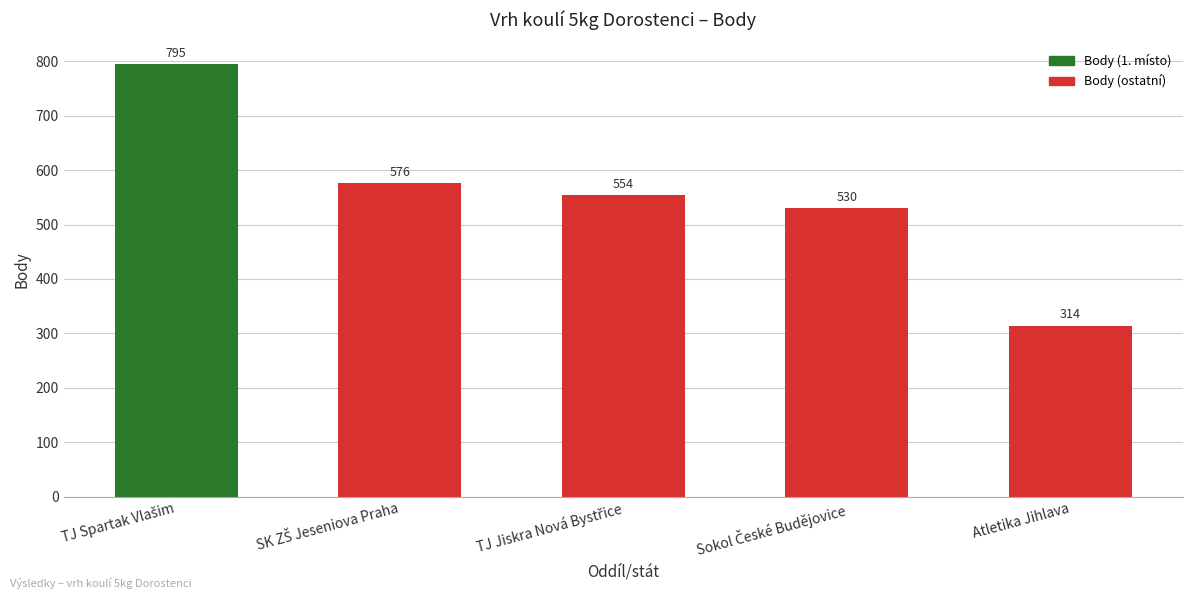

The chart shows a value of 314 at Atletika Jihlava. True or false?

True